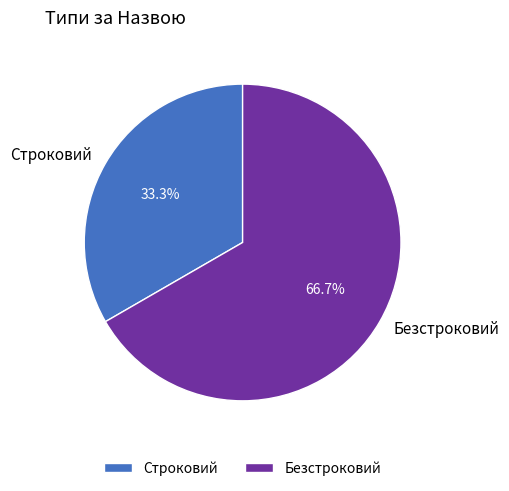

Approximately how many times larger is the value at Безстроковий compared to Строковий?

2.0